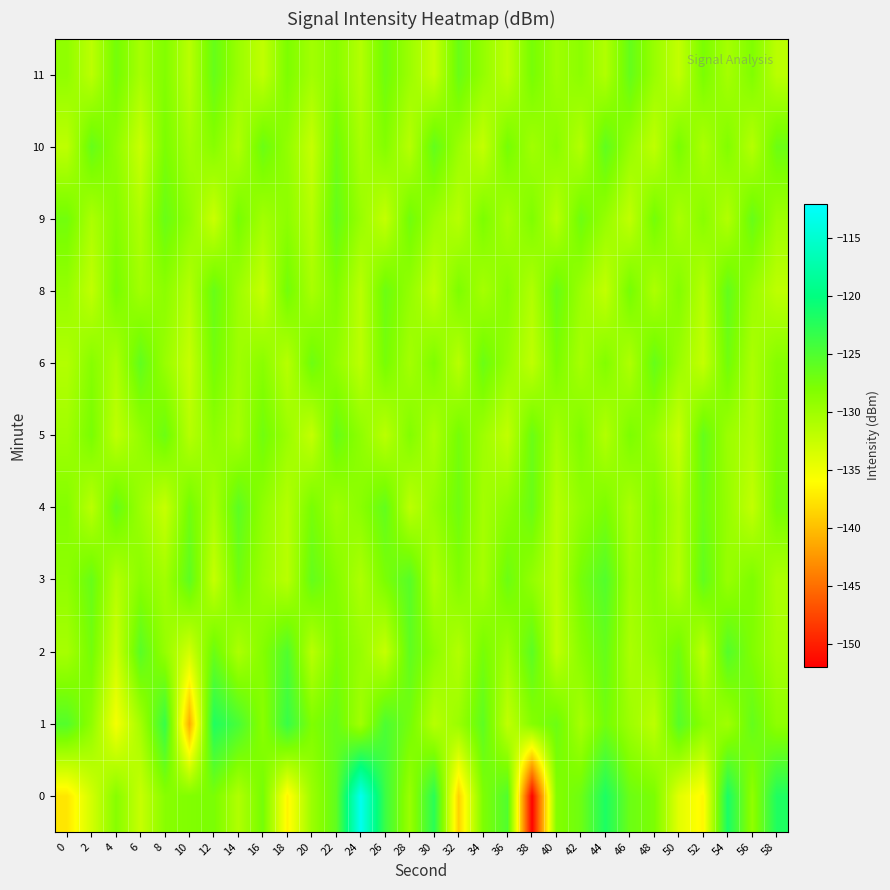

At which category is the sum across all series the highest?

22